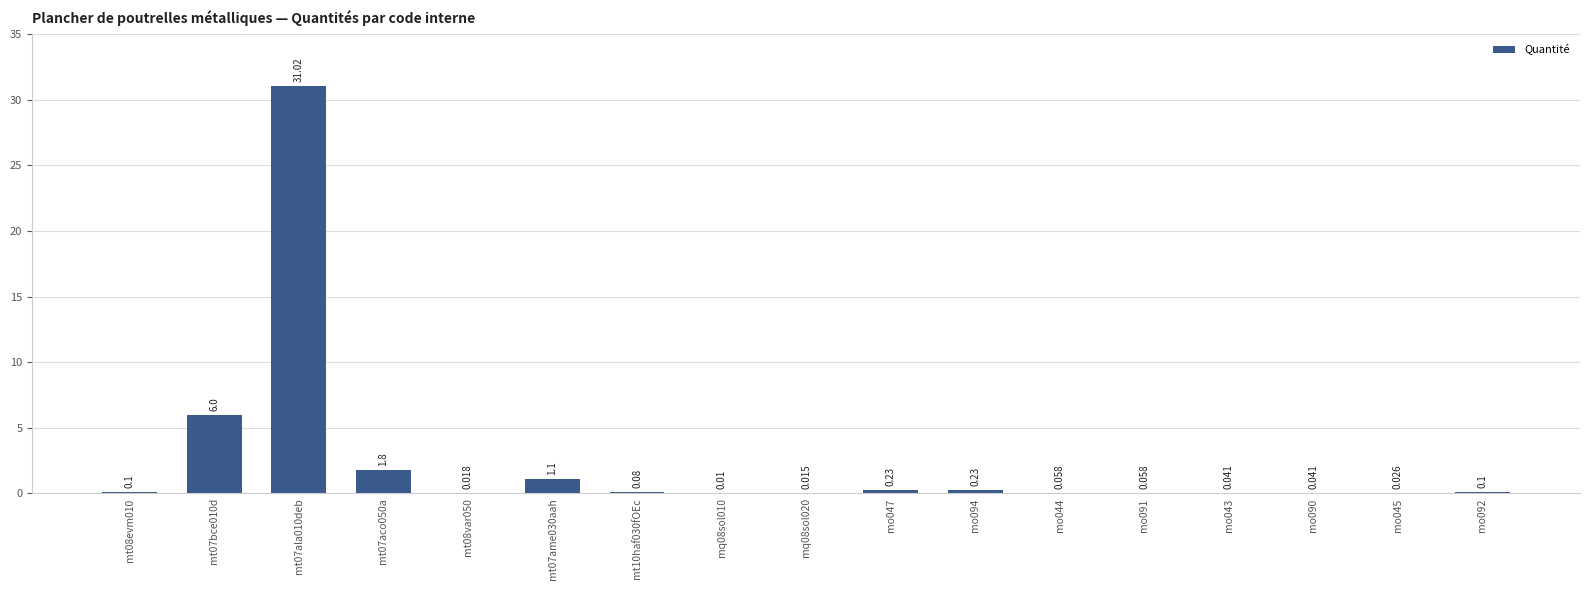

What position from the left is mq08sol020?

9